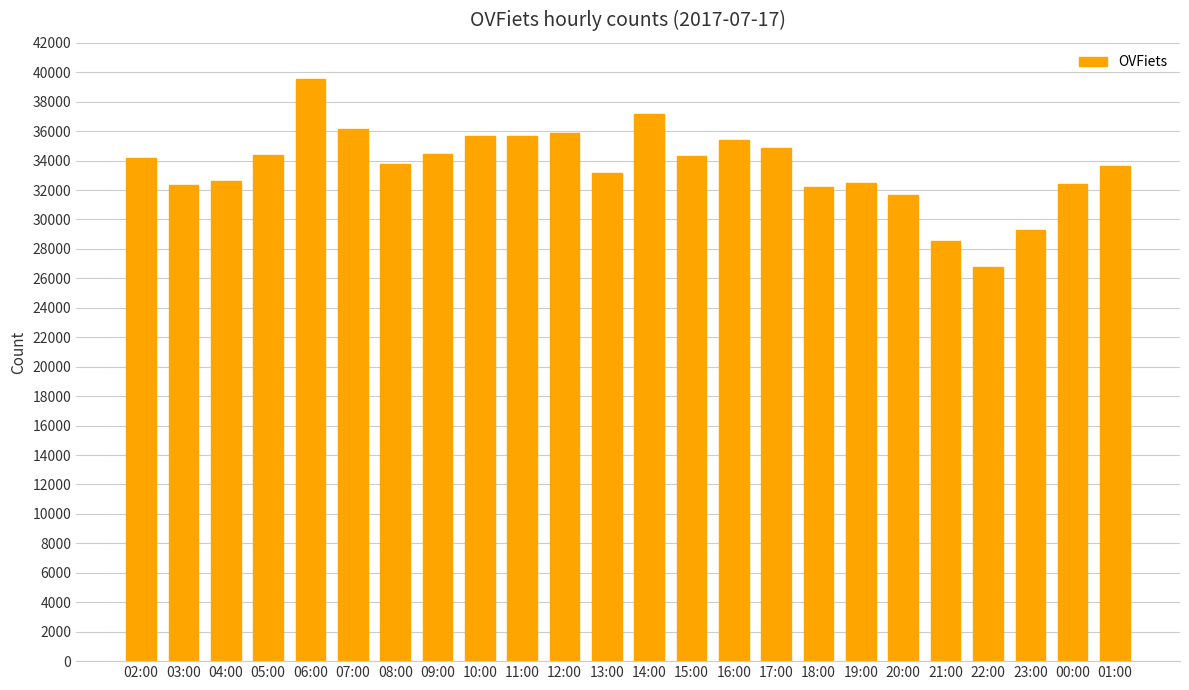

The chart shows a value of 6680 at 19:00. True or false?

False